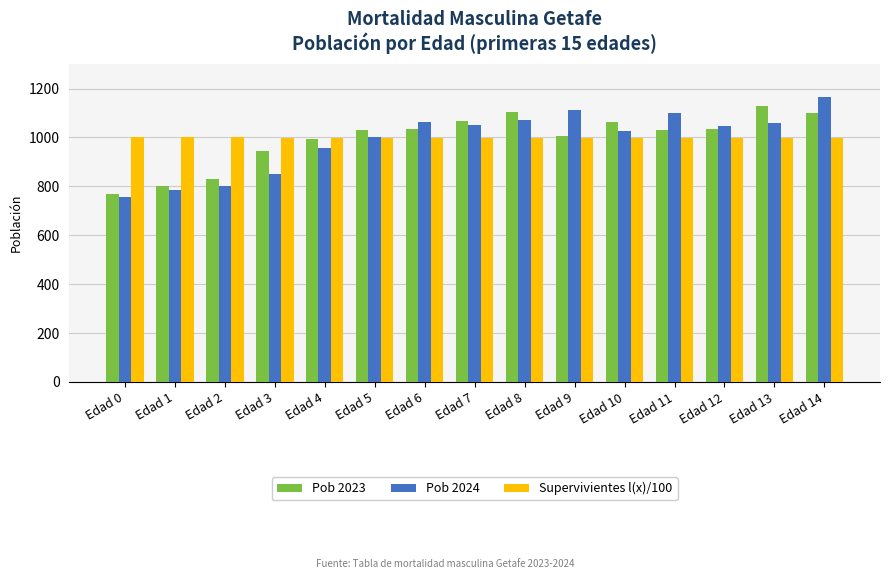

Rank the series at Edad 13 from lowest to highest value.

Supervivientes l(x)/100, Pob 2024, Pob 2023